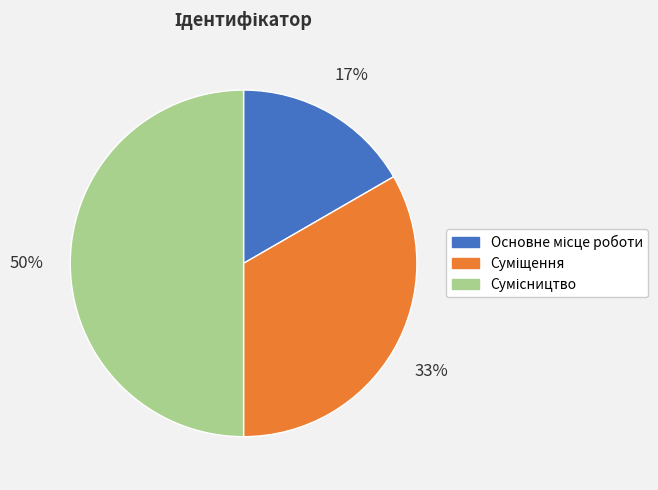

To the nearest percent, what is the average slice percentage?

33%